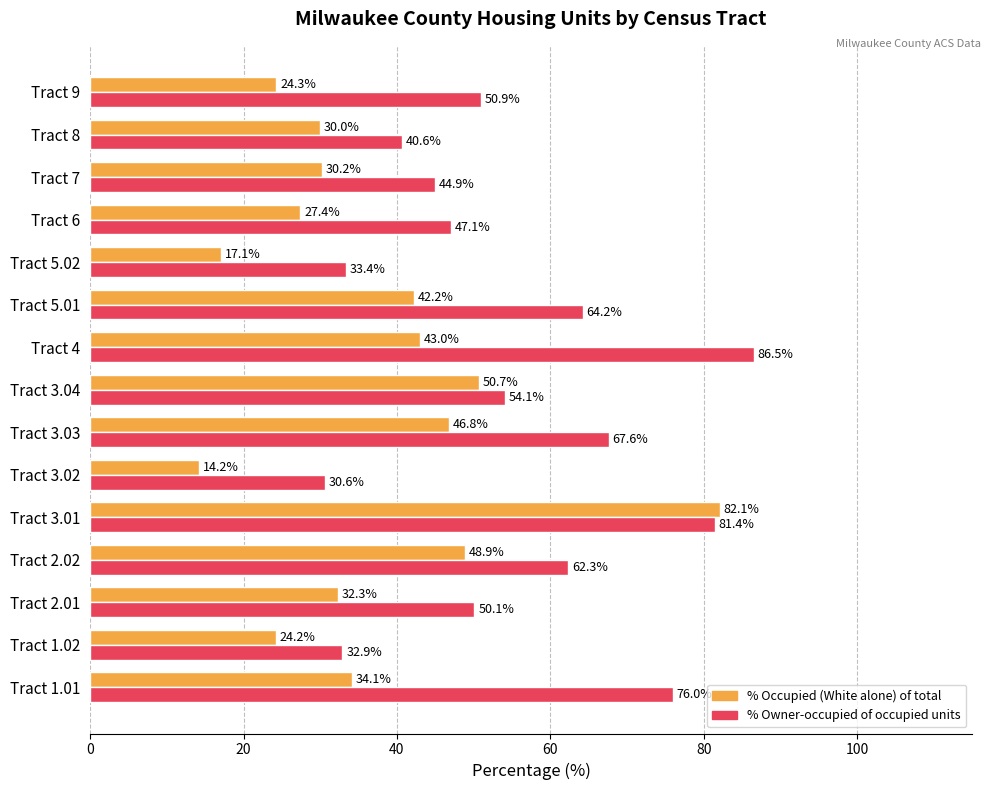

What is the total value across all series at Tract 6?

74.5